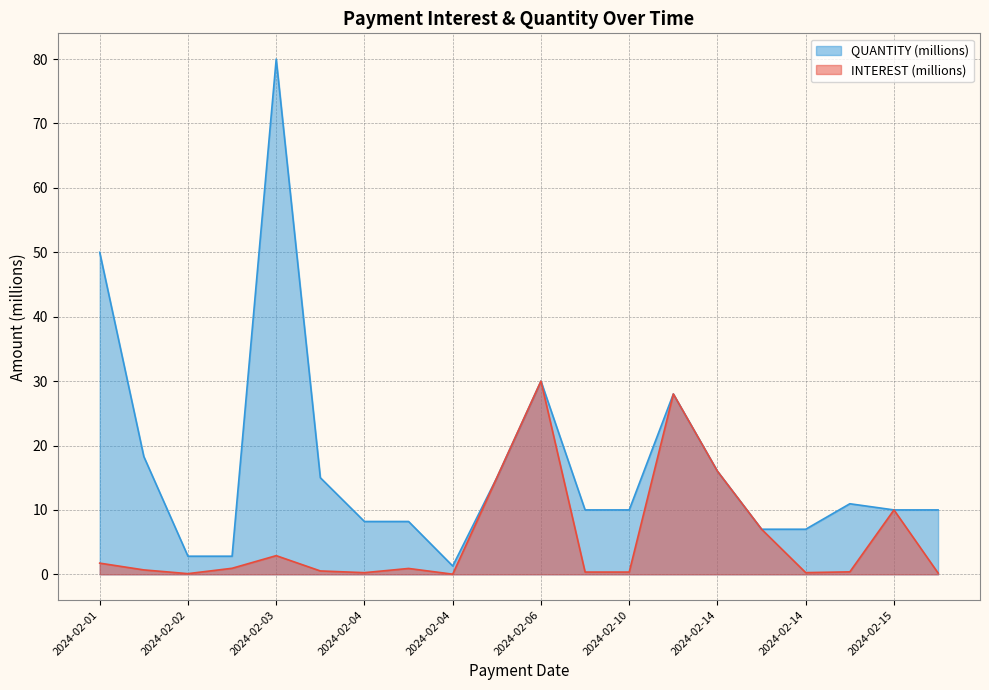

What is the sum of all INTEREST values?

115.6